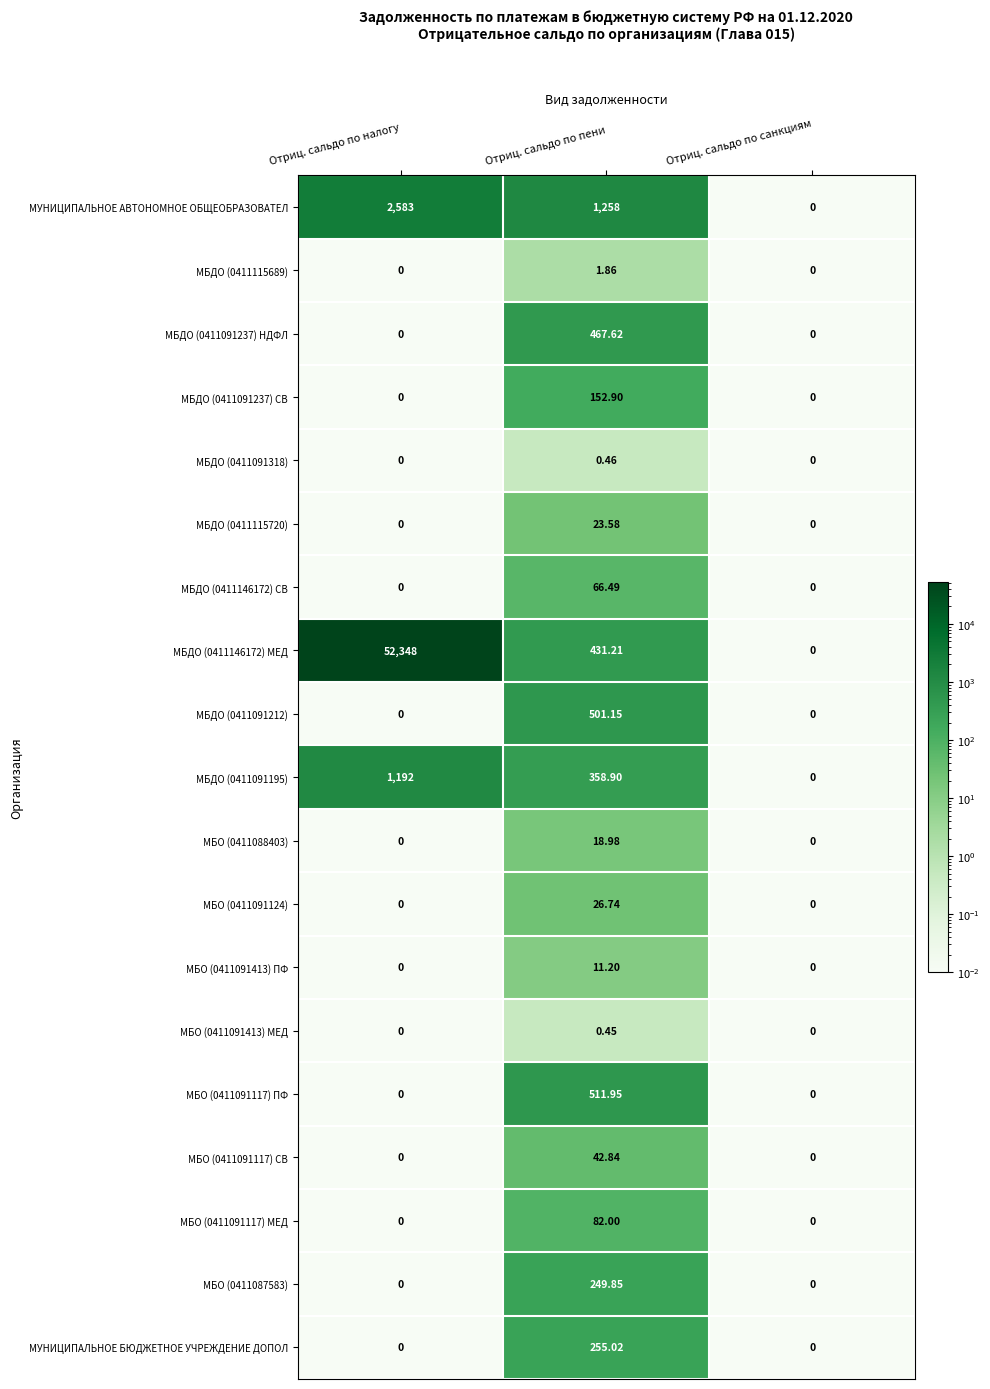

Where is МБДО (0411091195) nearest to the value 596?

Отриц. сальдо по пени